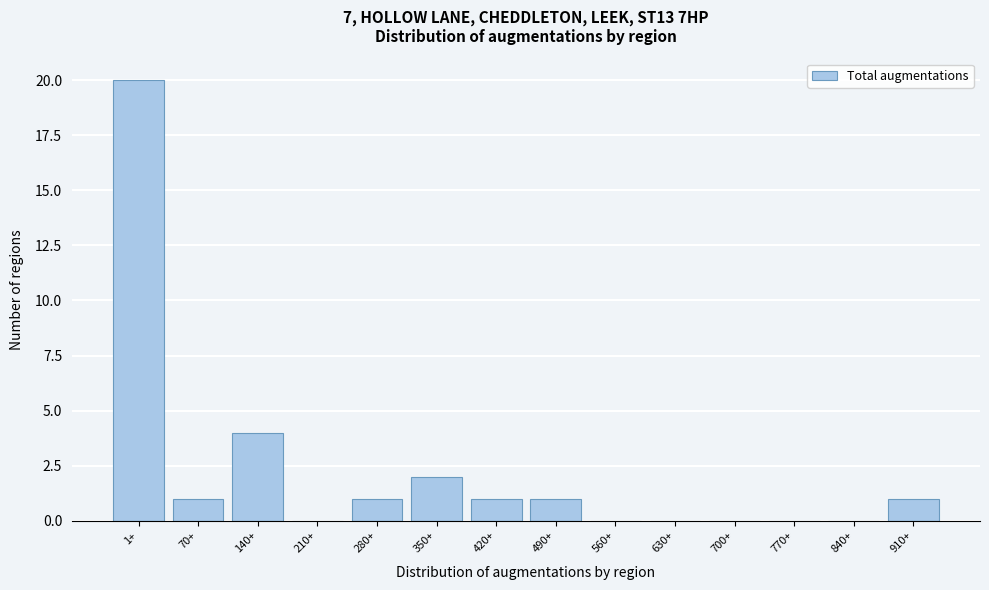

Reading left to right, list all the values displayed in this chart.

1+=20	70+=1	140+=4	210+=0	280+=1	350+=2	420+=1	490+=1	560+=0	630+=0	700+=0	770+=0	840+=0	910+=1